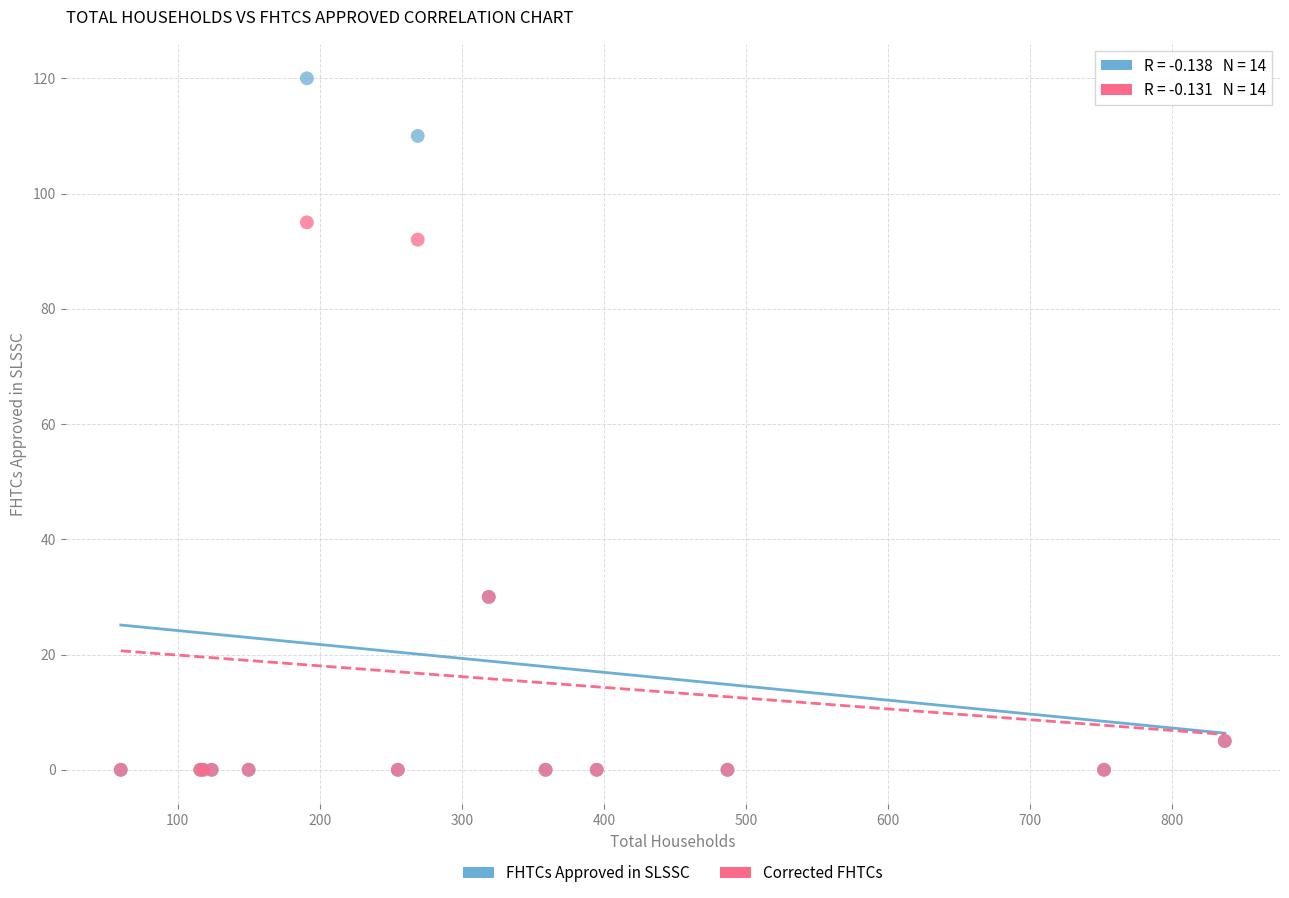

Which series has the widest spread of Y values?

FHTCs Approved in SLSSC